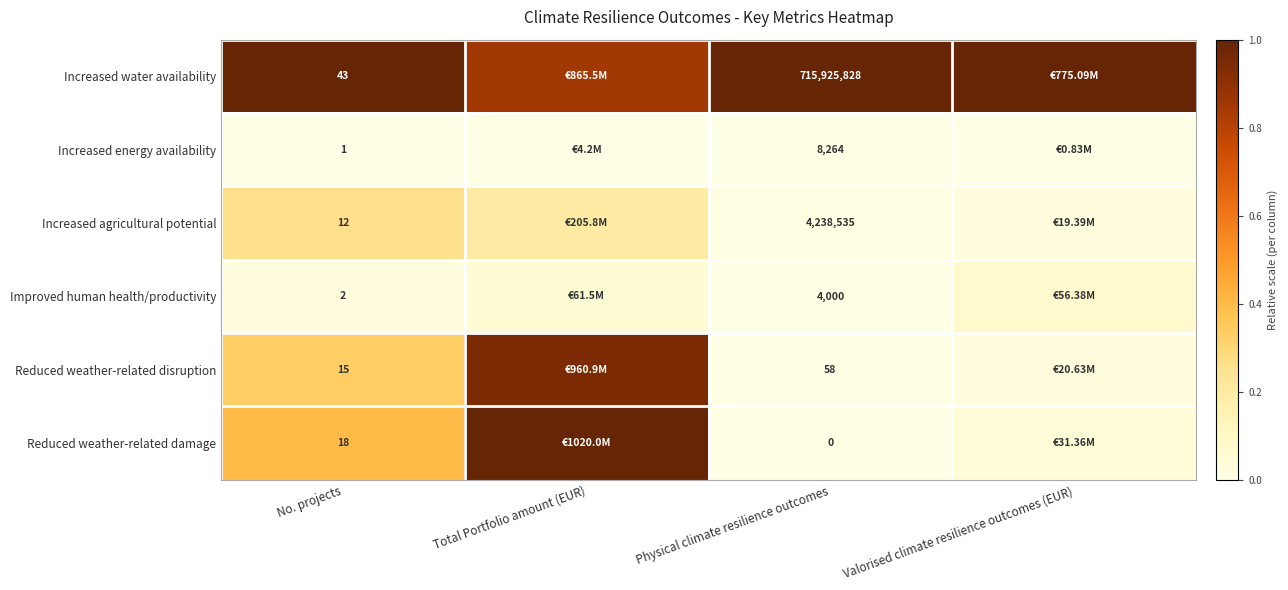

At No. projects, list the series in order from smallest to largest.

Increased energy availability, Improved human health/productivity, Increased agricultural potential, Reduced weather-related disruption, Reduced weather-related damage, Increased water availability